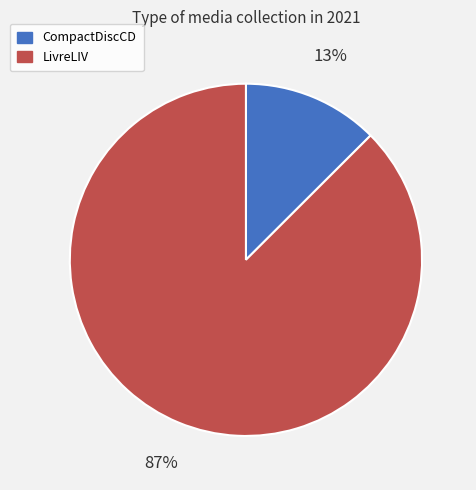

Which has a higher value, LivreLIV or CompactDiscCD?

LivreLIV